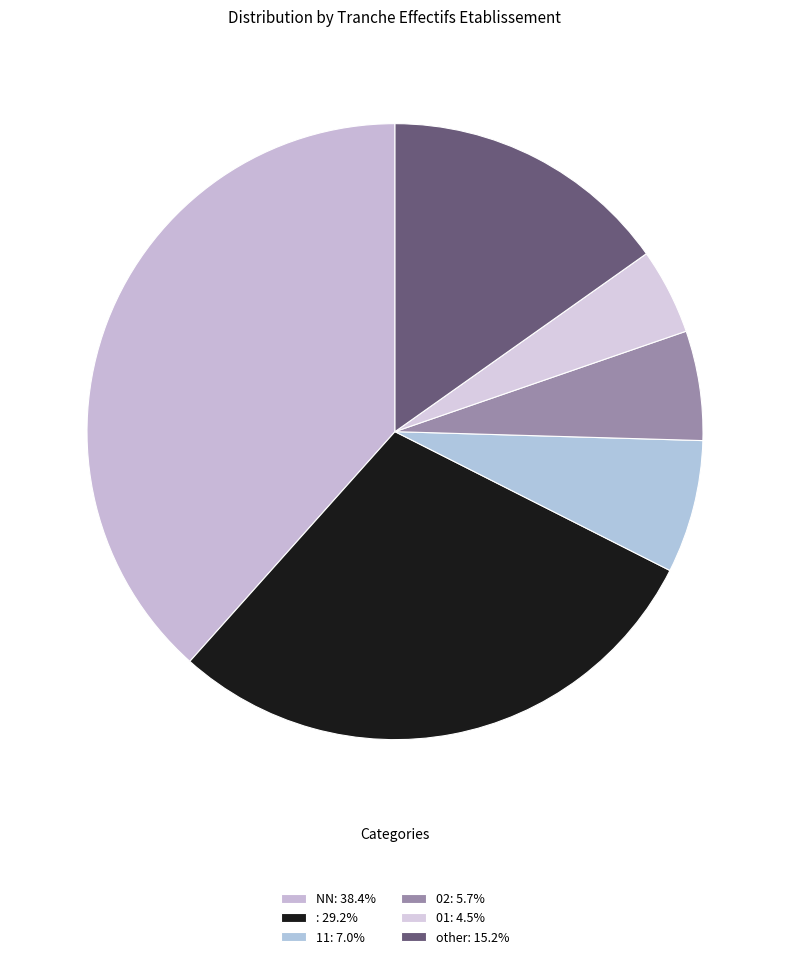

How many segments does this pie chart have?

6